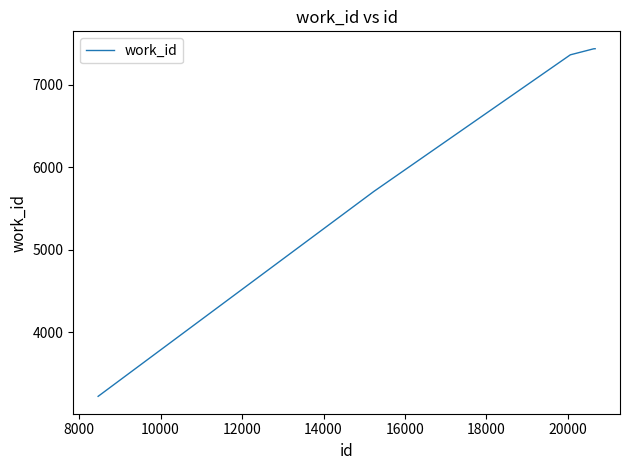

True or false: the data has more than 1 interior local peaks.

False